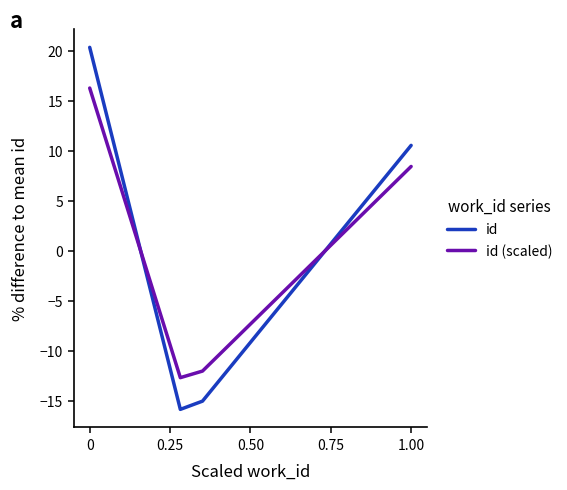

Rank the series by their maximum value, from lowest to highest.

id (scaled), id